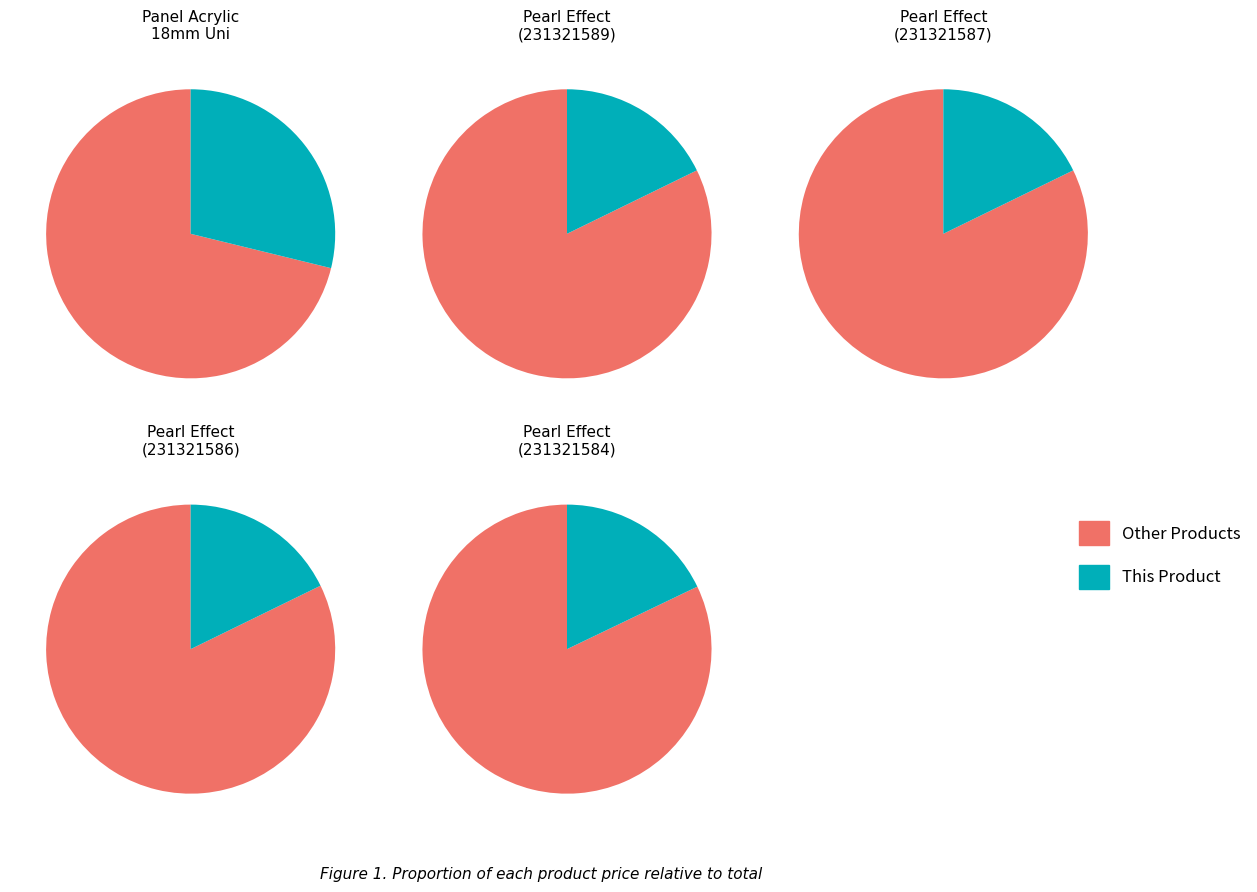

Is it true that Alvic panel 18 mm. Pearl Effect (231321589) is 10% of the pie?

False